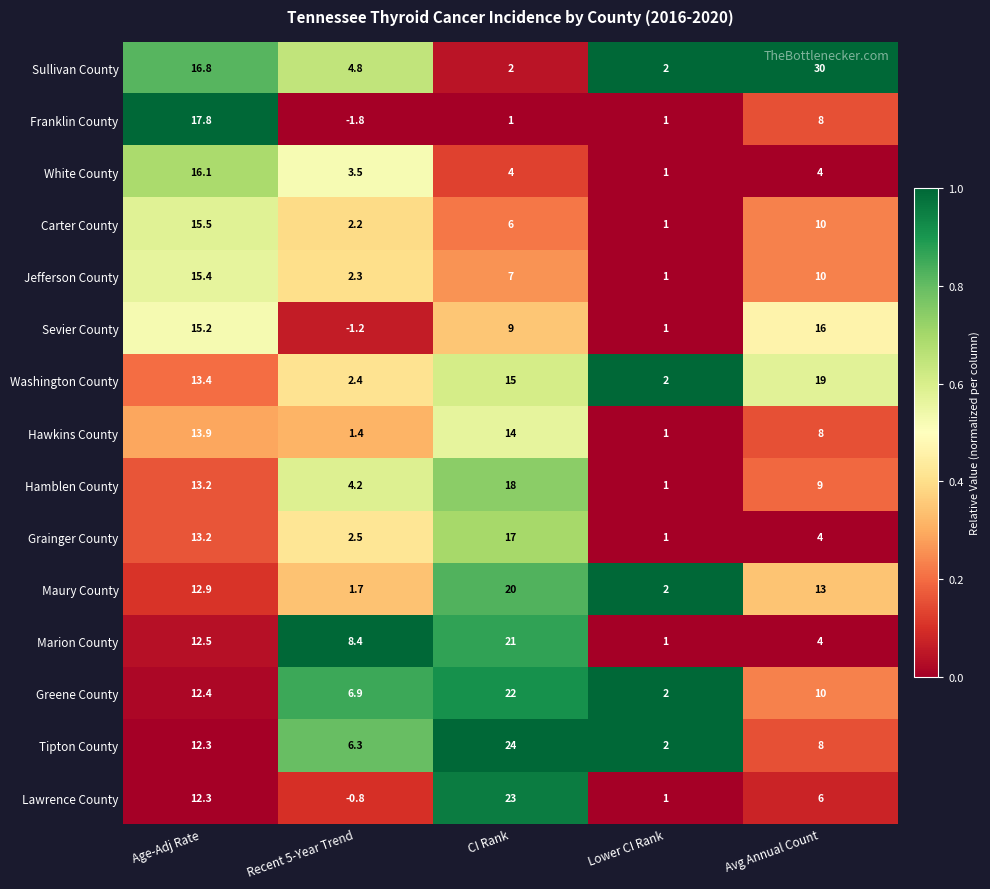

Is it true that Sevier County equals -1.2 at Recent 5-Year Trend?

True